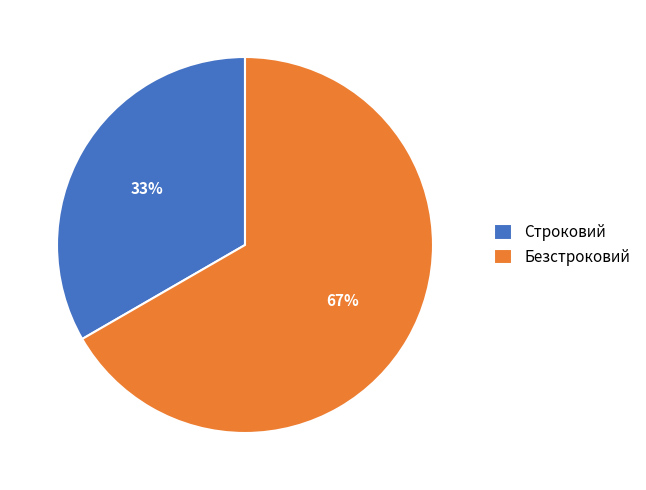

To the nearest percent, what is the combined percentage of Строковий and Безстроковий?

100%